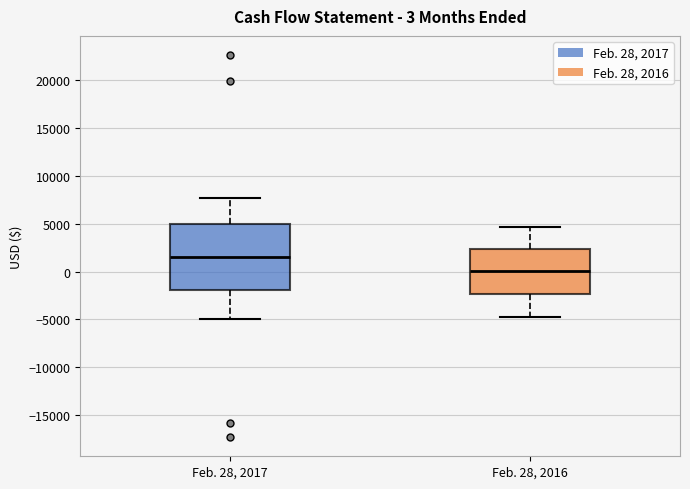

Which box has the lowest median line?

Feb. 28, 2016